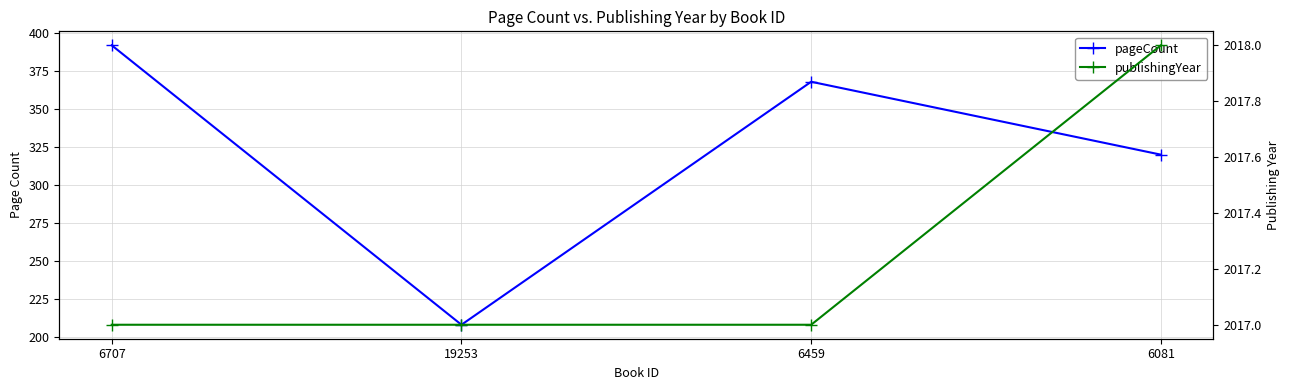

Which series has the largest total across all categories?

publishingYear